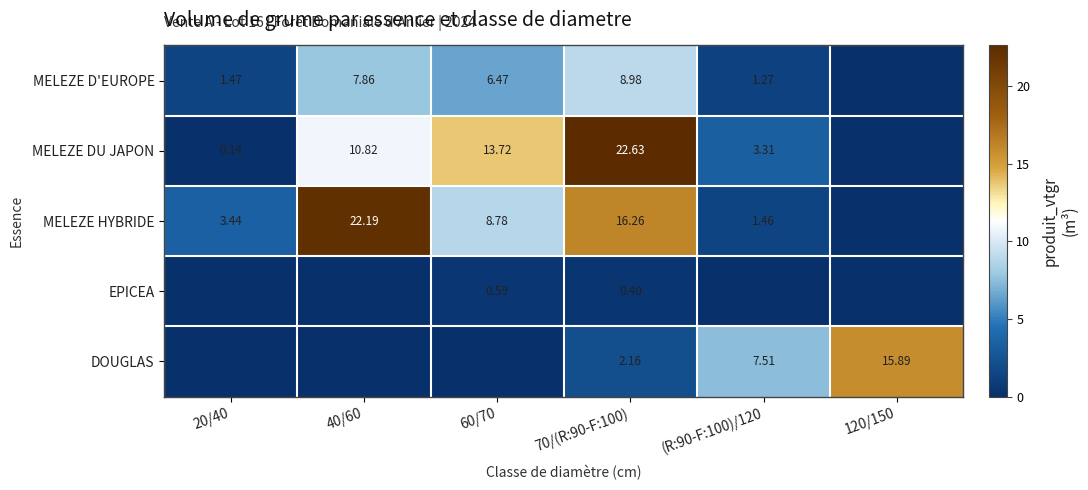

Is the value of EPICEA at 60/70 greater than the value of MELEZE D'EUROPE at 60/70?

No